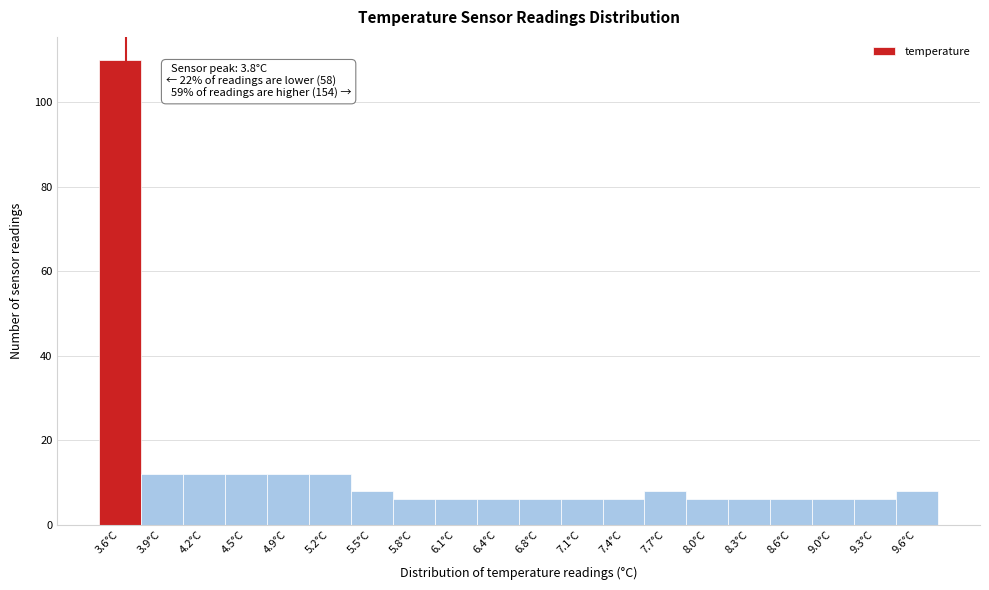

Reading left to right, list all the values displayed in this chart.

110	12	12	12	12	12	8	6	6	6	6	6	6	8	6	6	6	6	6	8